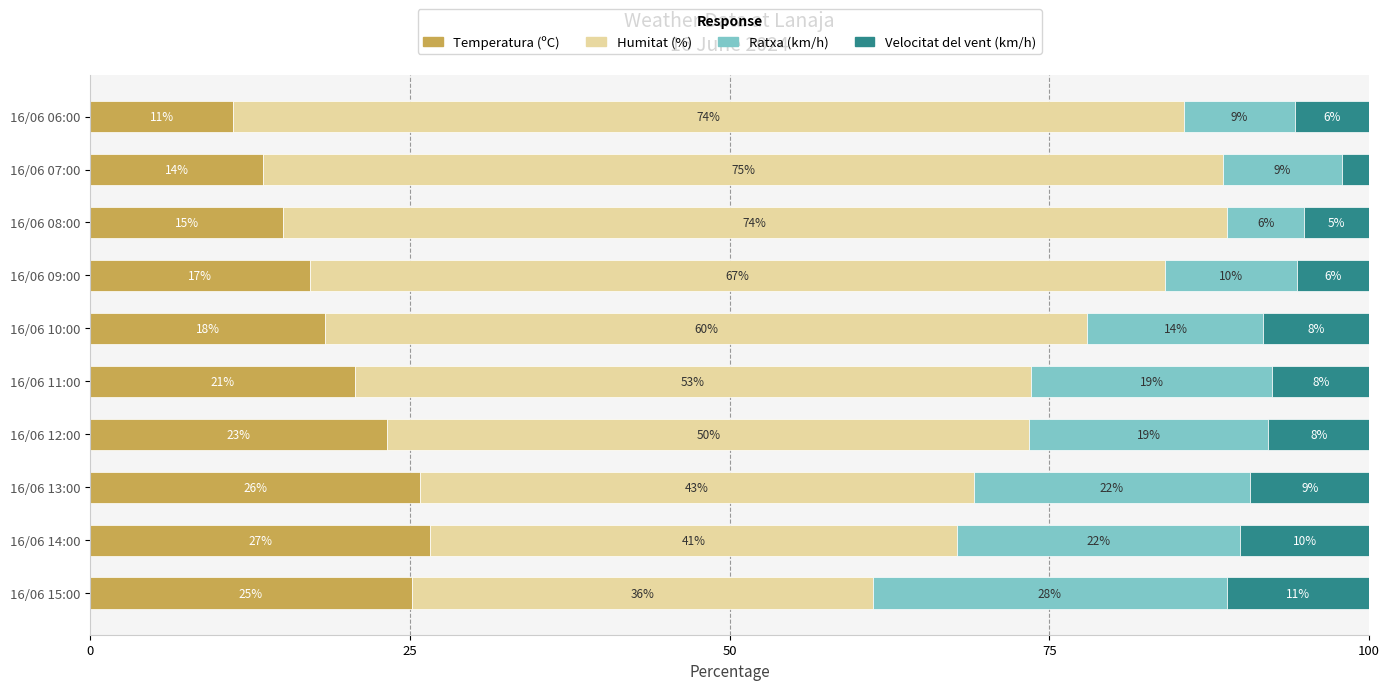

What are all the series names shown in the legend?

Temperatura (ºC), Humitat (%), Ratxa (km/h), Velocitat del vent (km/h)